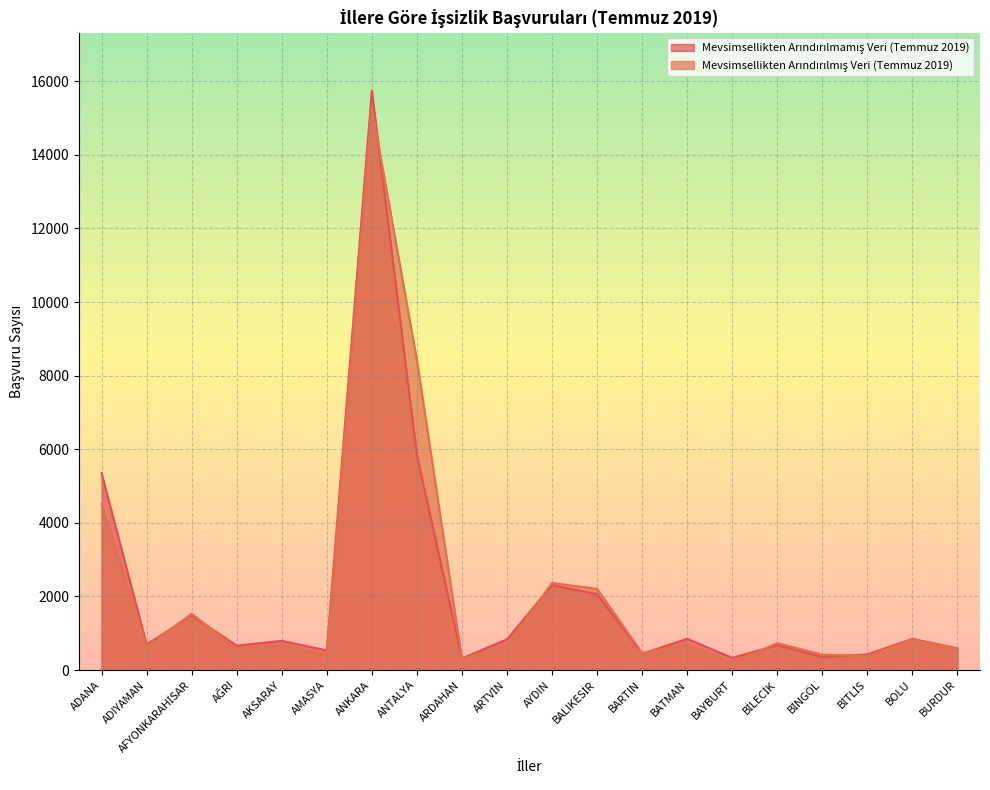

At BİTLİS, list the series in order from smallest to largest.

Mevsimsellikten Arındırılmış Veri (Temmuz 2019), Mevsimsellikten Arındırılmamış Veri (Temmuz 2019)